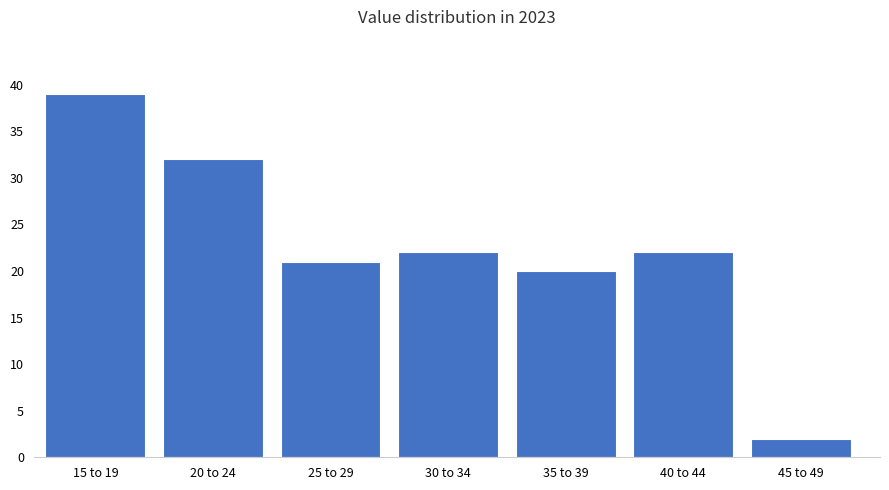

Reading left to right, list all the values displayed in this chart.

15 to 19=39	20 to 24=32	25 to 29=21	30 to 34=22	35 to 39=20	40 to 44=22	45 to 49=2